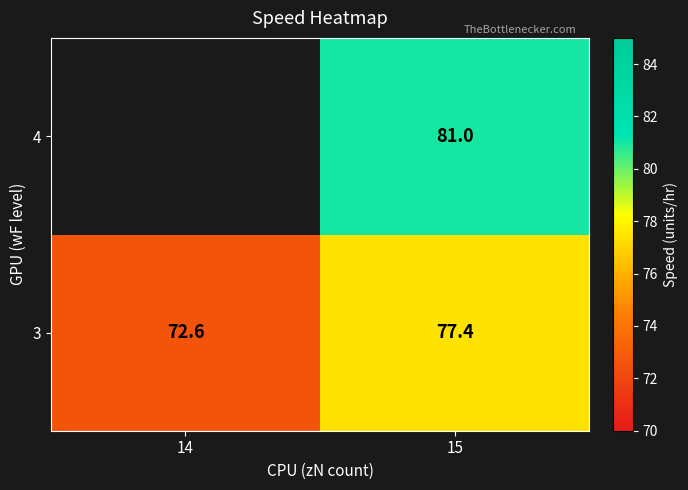

What is the total value across all series at 15?

158.4